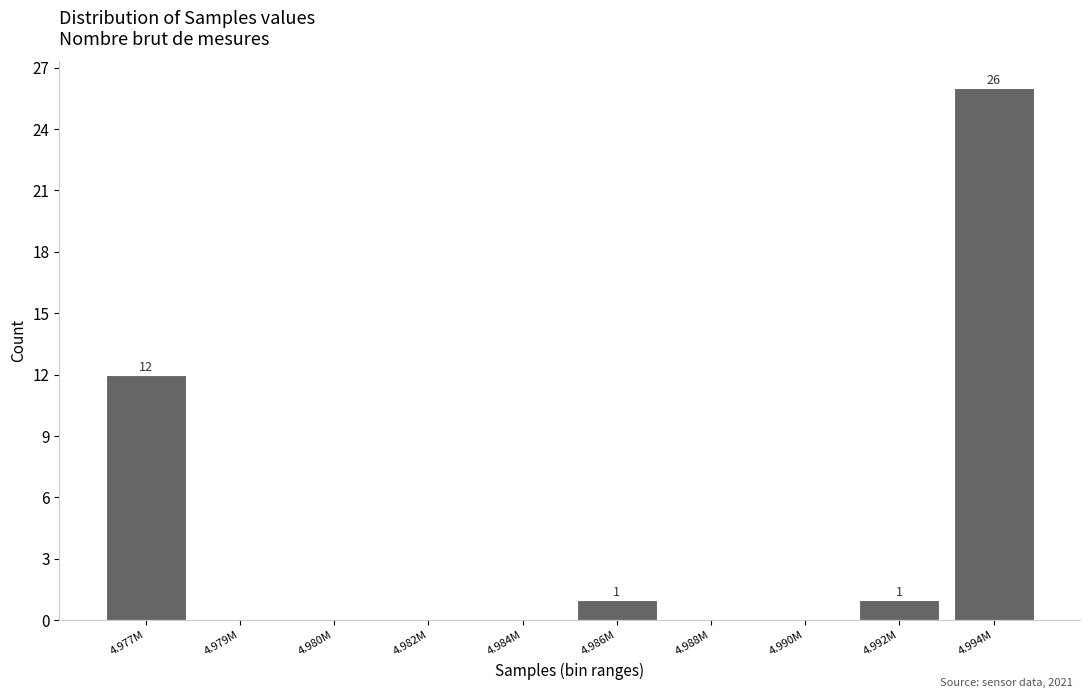

Reading right to left, list all the values displayed in this chart.

4.994M=26	4.992M=1	4.990M=0	4.988M=0	4.986M=1	4.984M=0	4.982M=0	4.980M=0	4.979M=0	4.977M=12